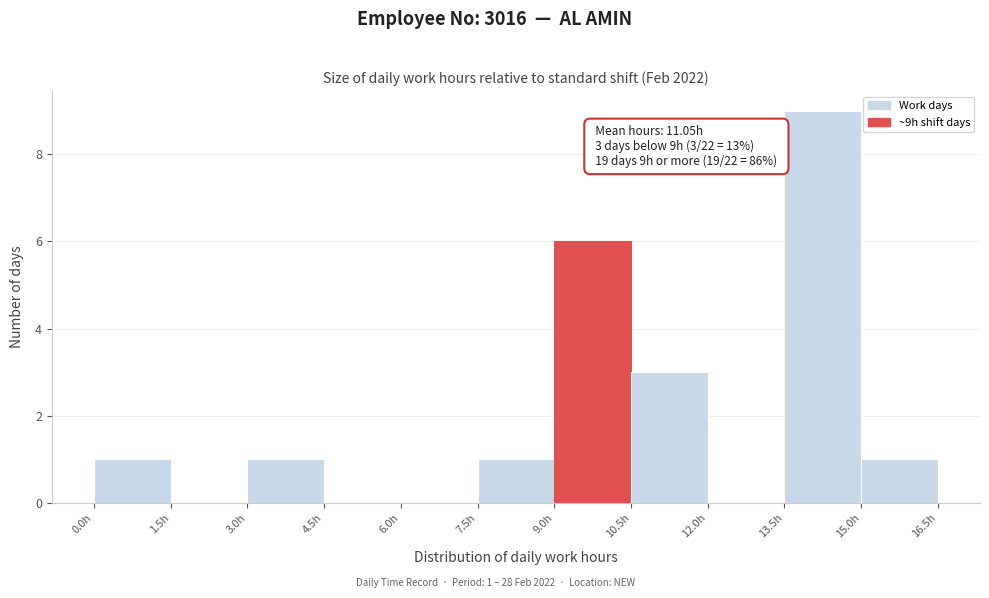

Which range on the x-axis has the tallest bar?

13.5 to 15.0